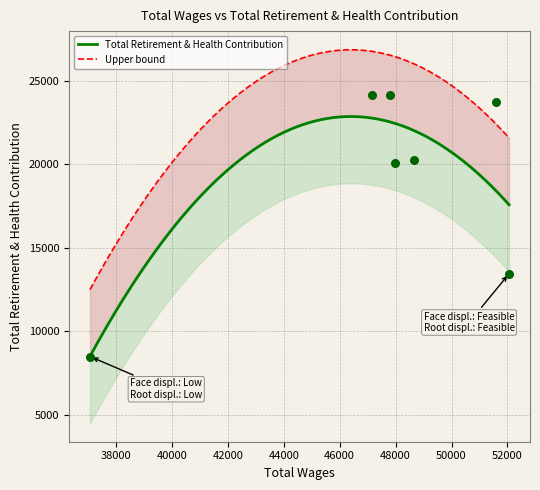

Approximately how many times larger is the value at 37065.0 compared to 52058.0?

0.6